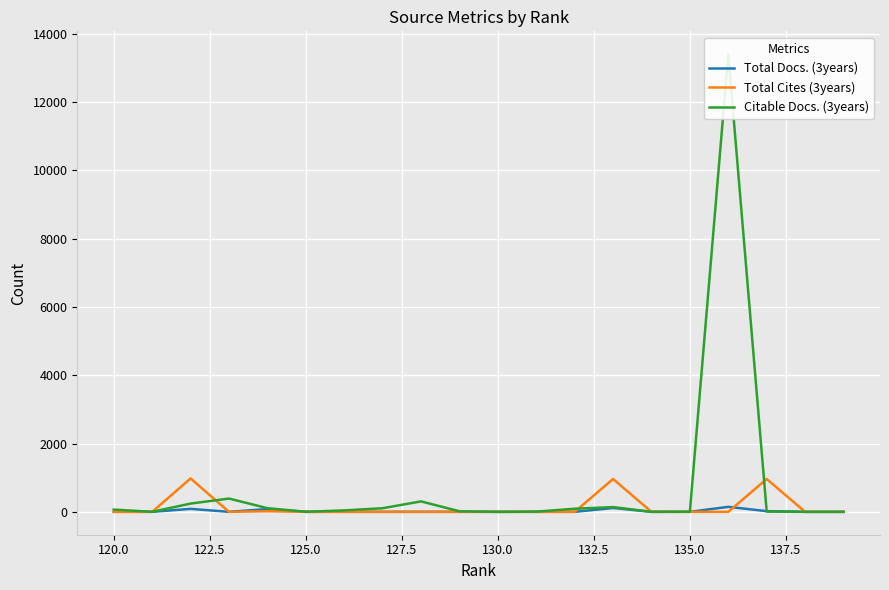

In Total Docs. (3years), how many points are lower than both neighbors (excluding endpoints)?

1